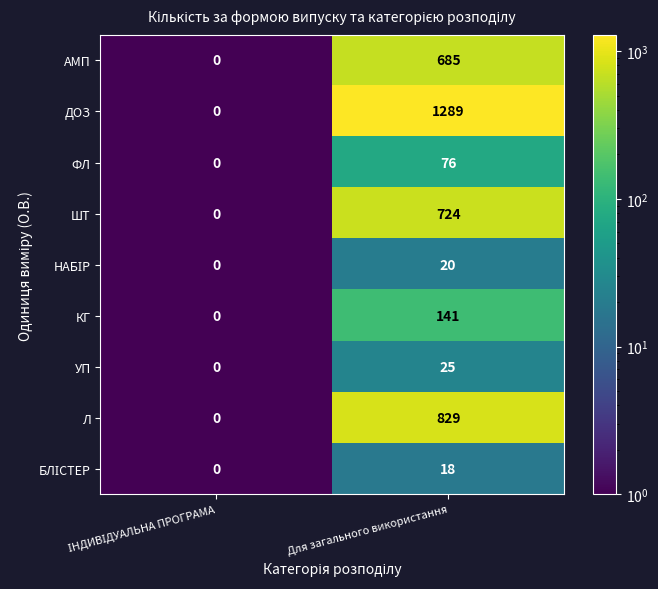

What is the sum of all Л values?

829